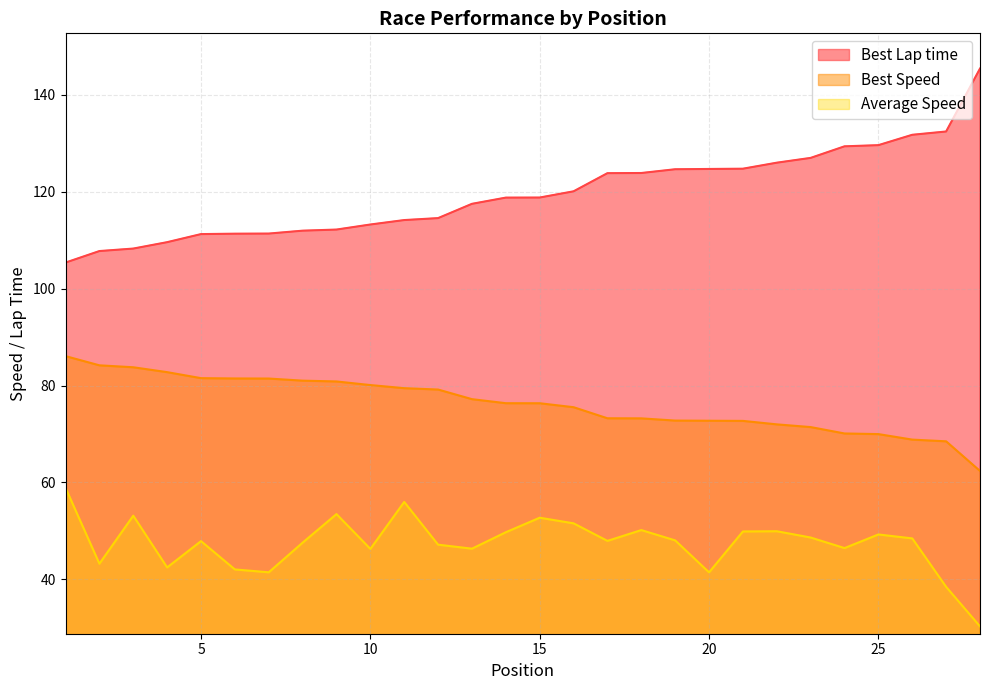

True or false: Average Speed and Best Lap time cross at least once.

False